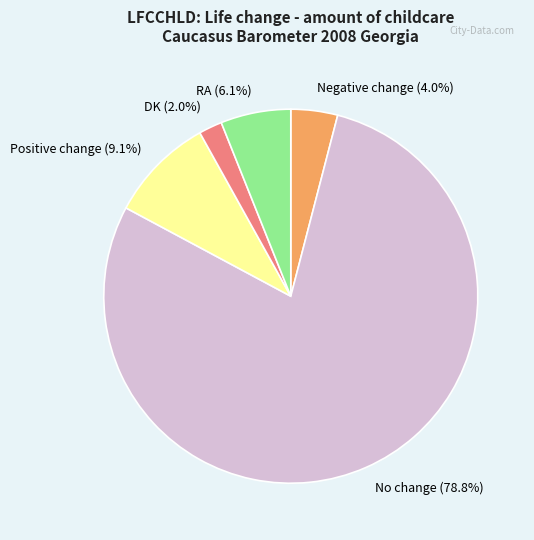

Which slice represents more than half of the pie?

No change